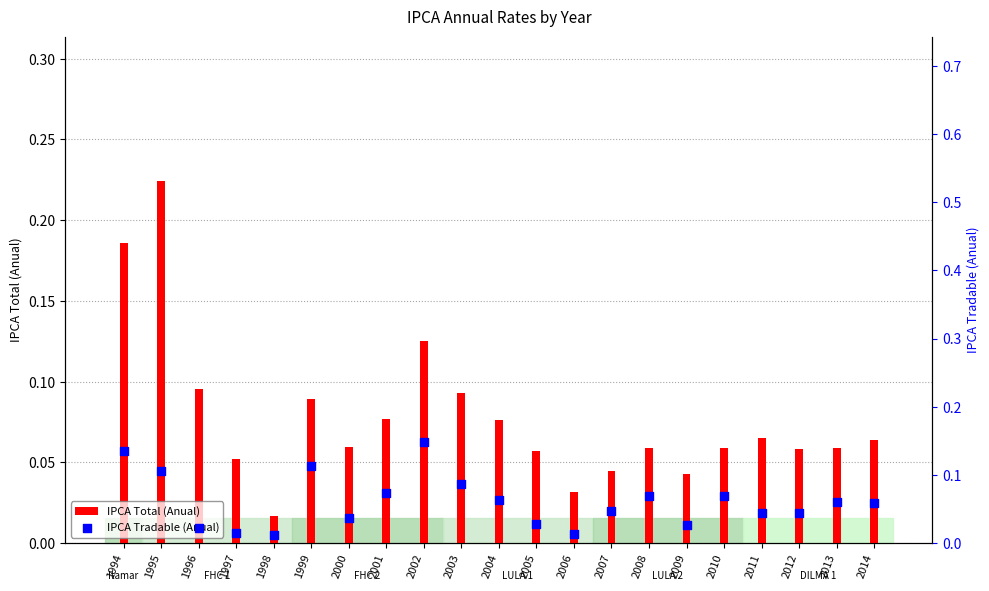

What are all the series names shown in the legend?

IPCA Total (Anual), IPCA Tradable (Anual)